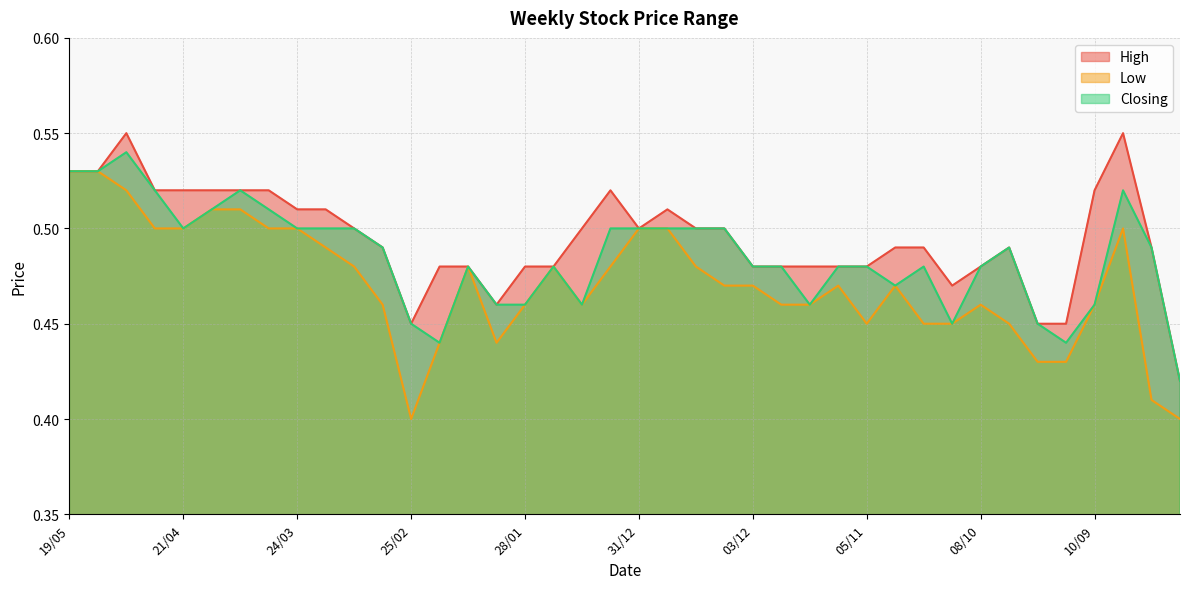

The value of Closing at 12/05 is 0.1. True or false?

False